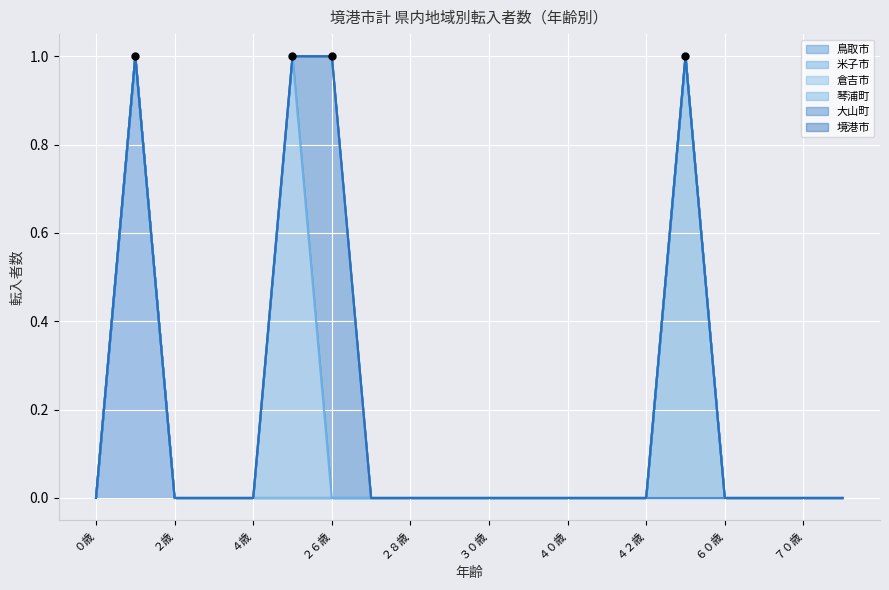

At how many categories does at least one series exceed 0?

4